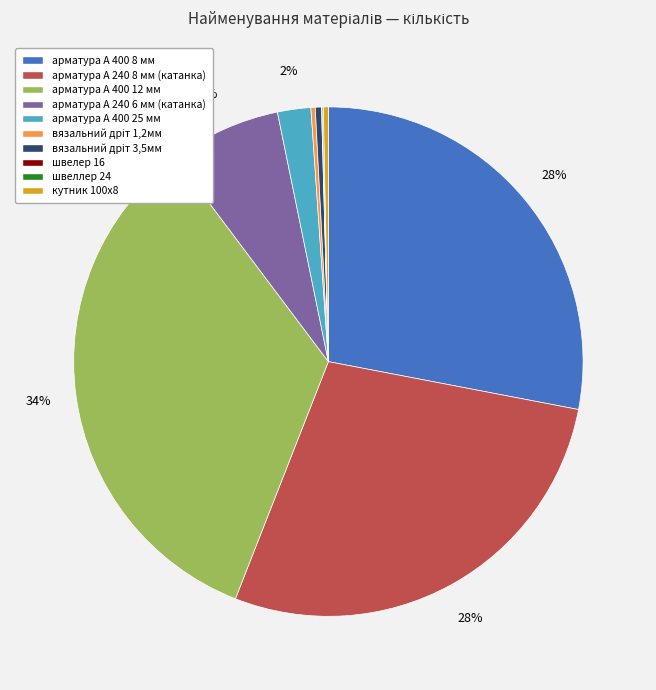

Between арматура А 400 12 мм and арматура А 400 25 мм, which is larger?

арматура А 400 12 мм